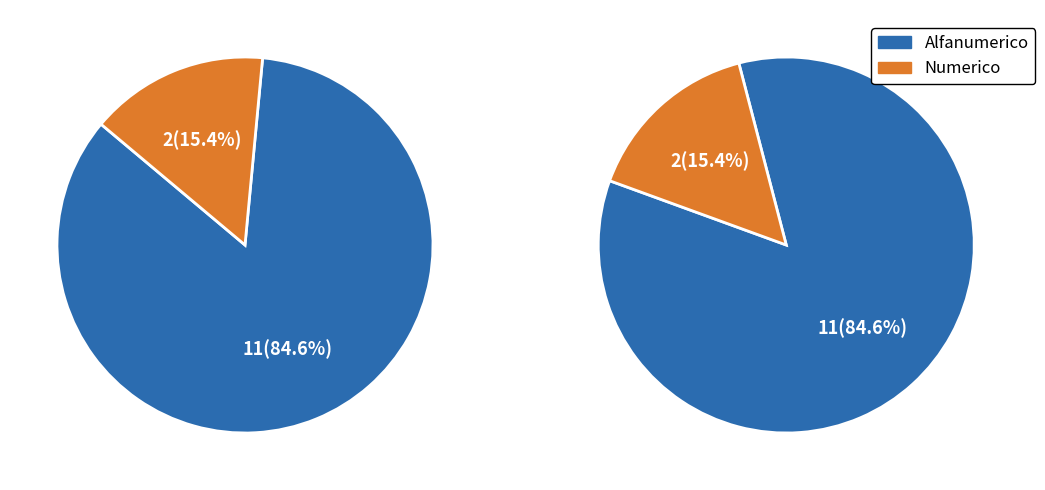

Which slice is the largest?

Alfanumerico